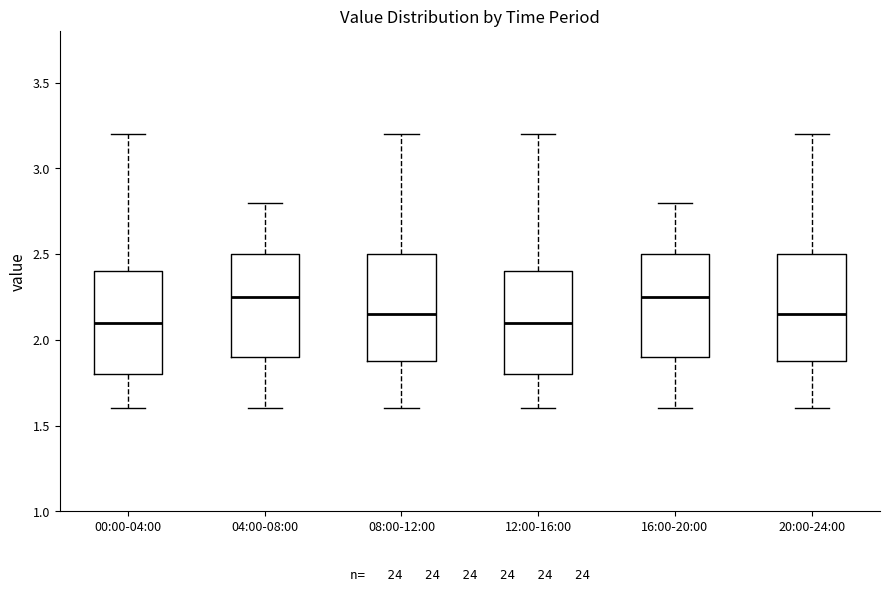

Where does the upper whisker of the box for 08:00-12:00 end on the y-axis? The values are not printed on the chart, so give them approximately, as read against the axis.

3.20